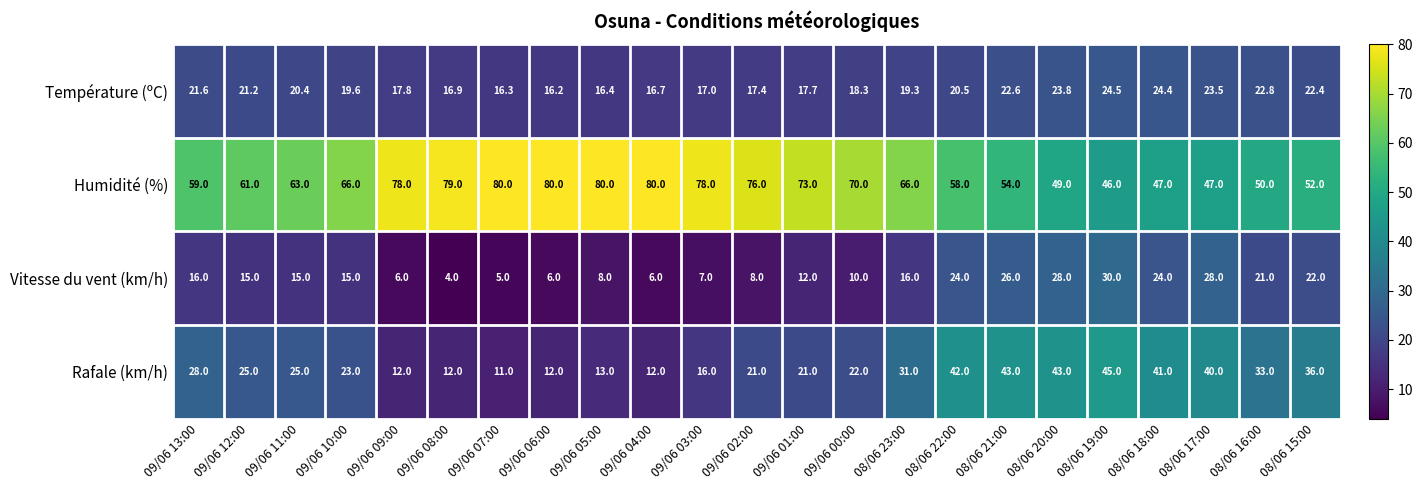

Is it true that Humidité (%) equals 97.2 at 09/06 00:00?

False